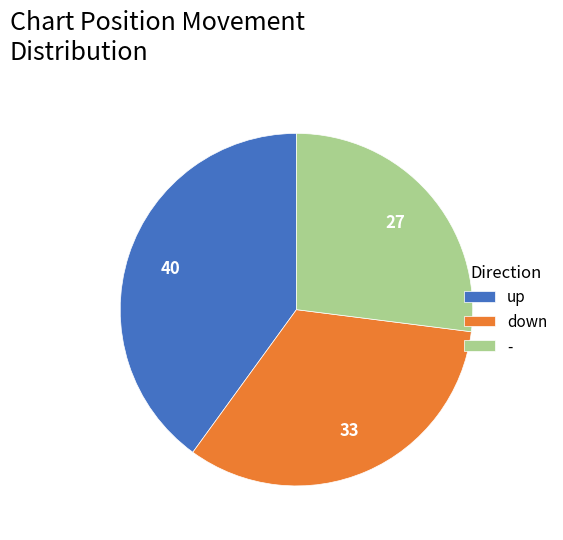

Is there a majority slice in this chart?

No